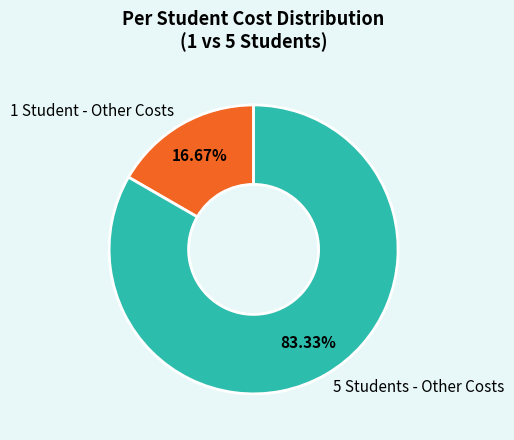

Approximately how many times larger is the value at 5 Students - Other Costs compared to 1 Student - Other Costs?

5.0